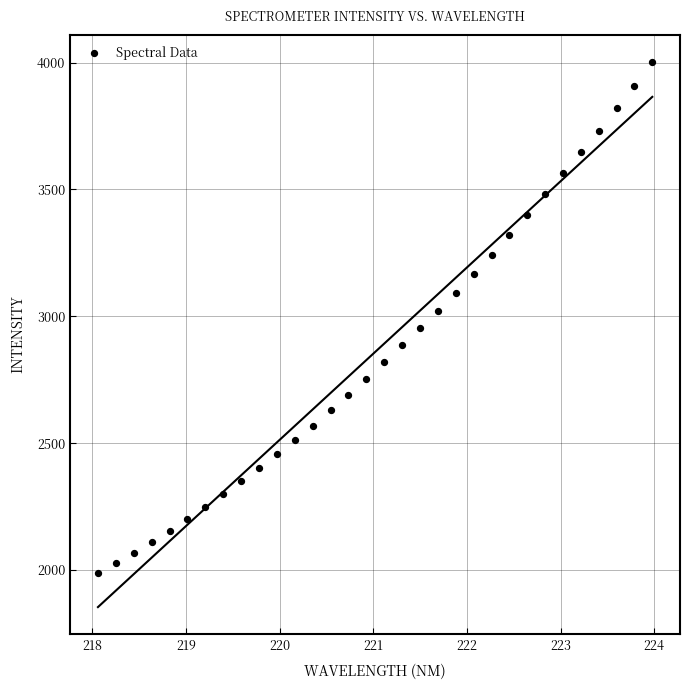

What is the range of Y values (max minus min)?

2016.2